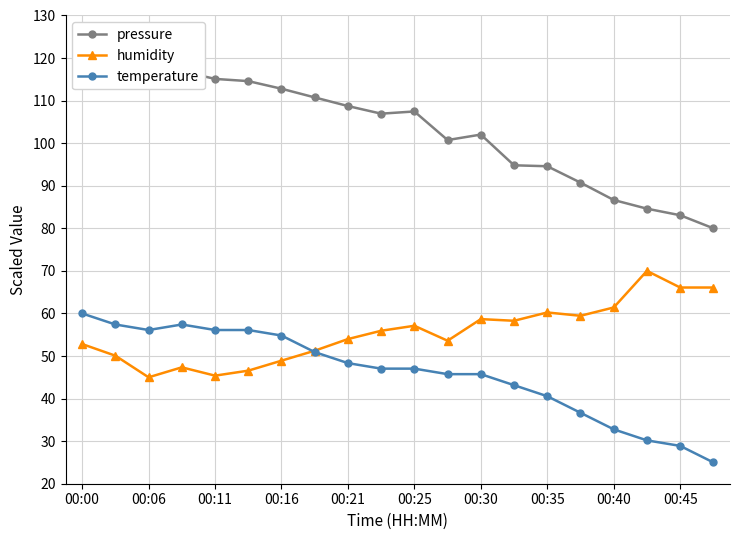

At which category does temperature reach its first local valley?

00:06